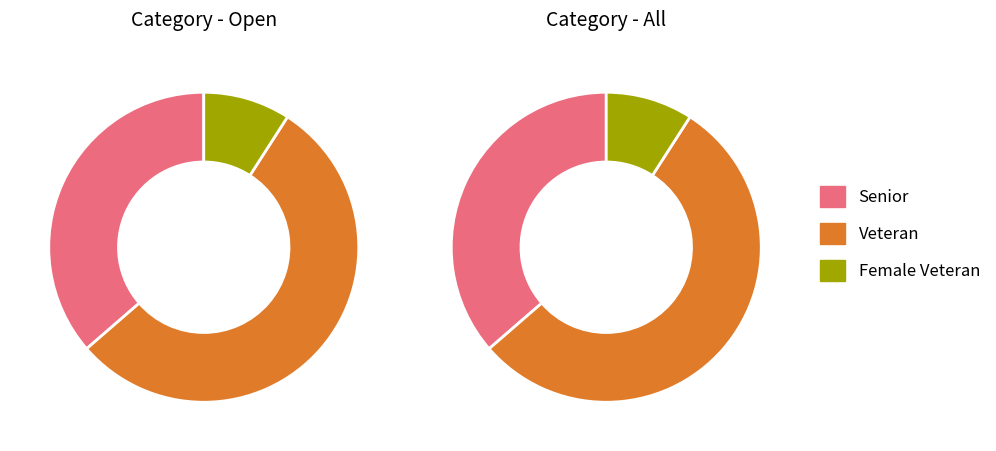

The Veteran slice represents 71% of the pie. True or false?

False